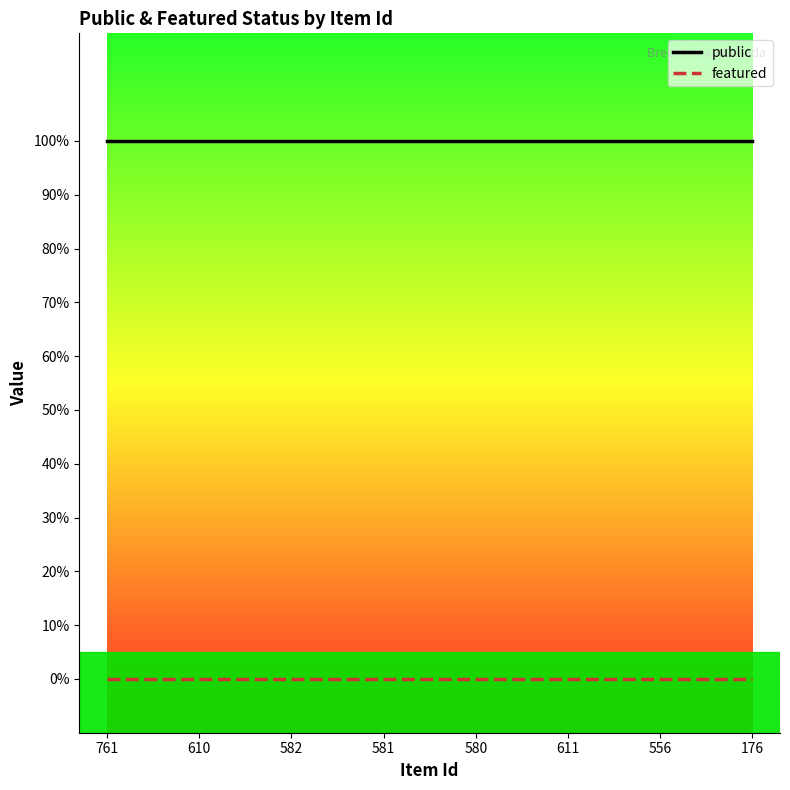

Does the chart display data point markers on the line(s)?

No